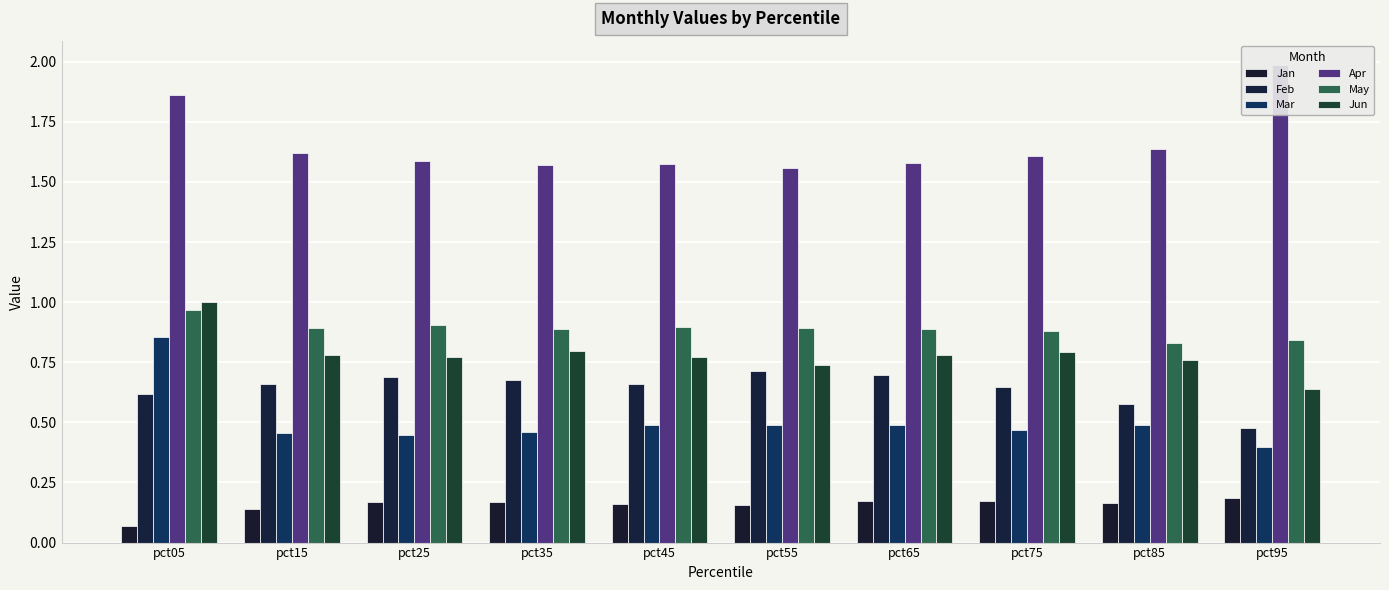

The value of Jun at pct65 is 0.8. True or false?

True